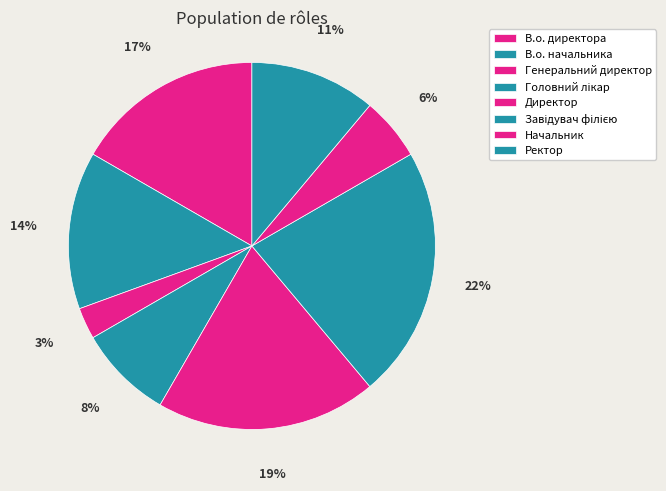

Count the number of slices in the pie.

8